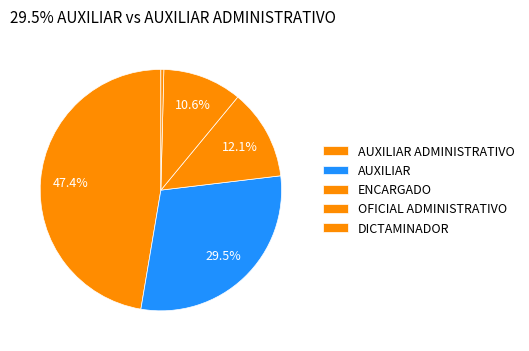

How many slices are in this pie chart?

5